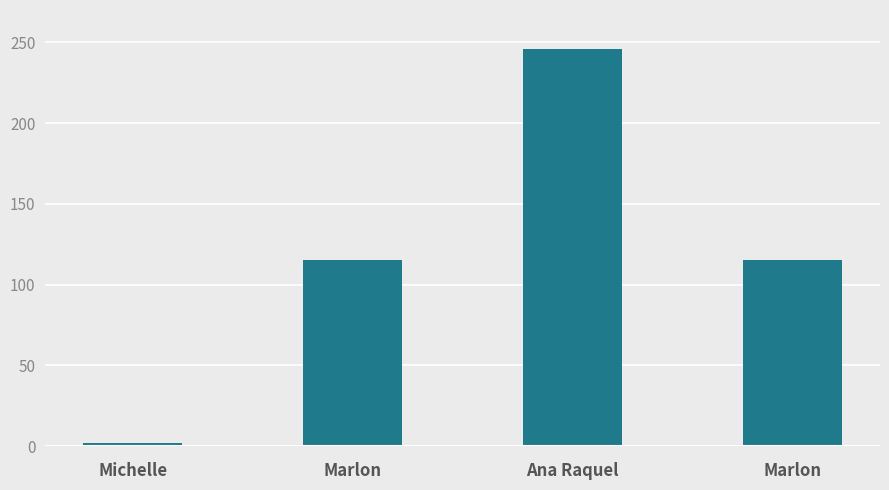

Are the bars grouped side by side (vs. stacked)?

No